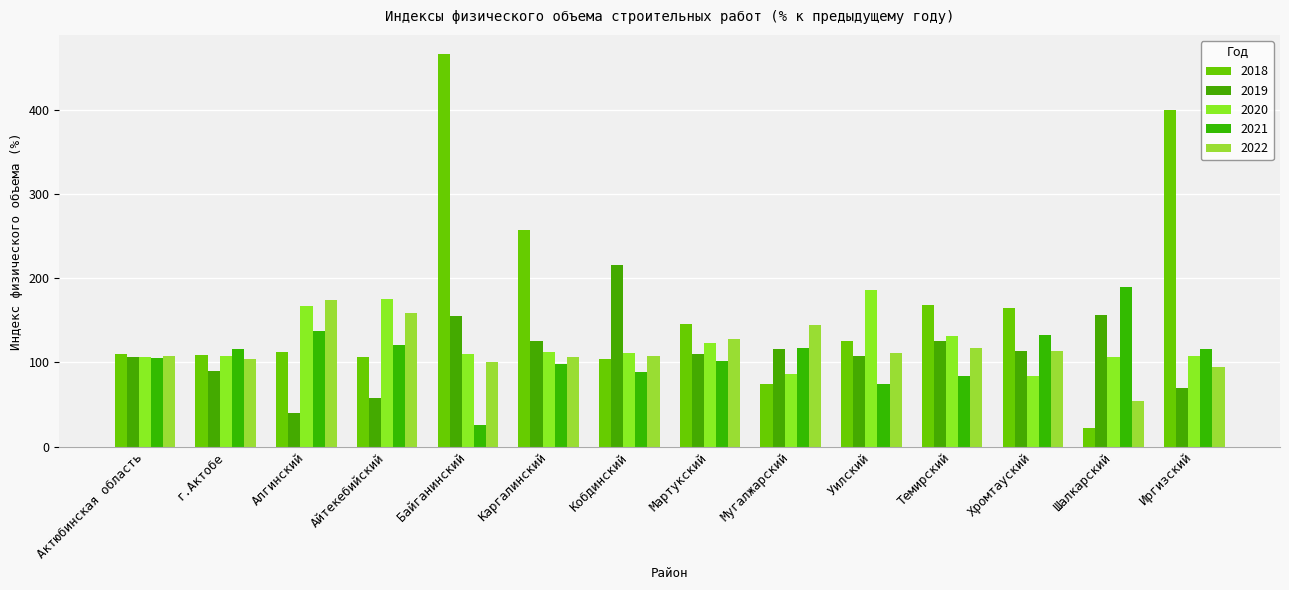

At Актюбинская область, list the series in order from smallest to largest.

2021, 2019, 2020, 2022, 2018